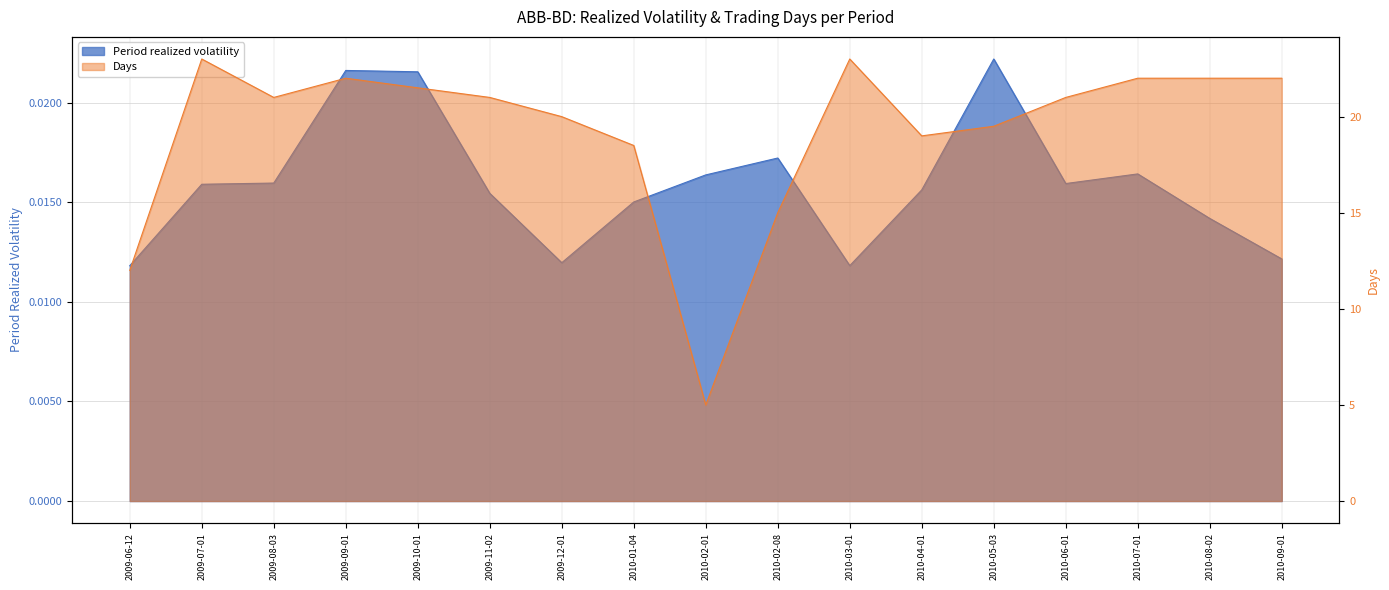

What is the average value of the Days series?

19.3